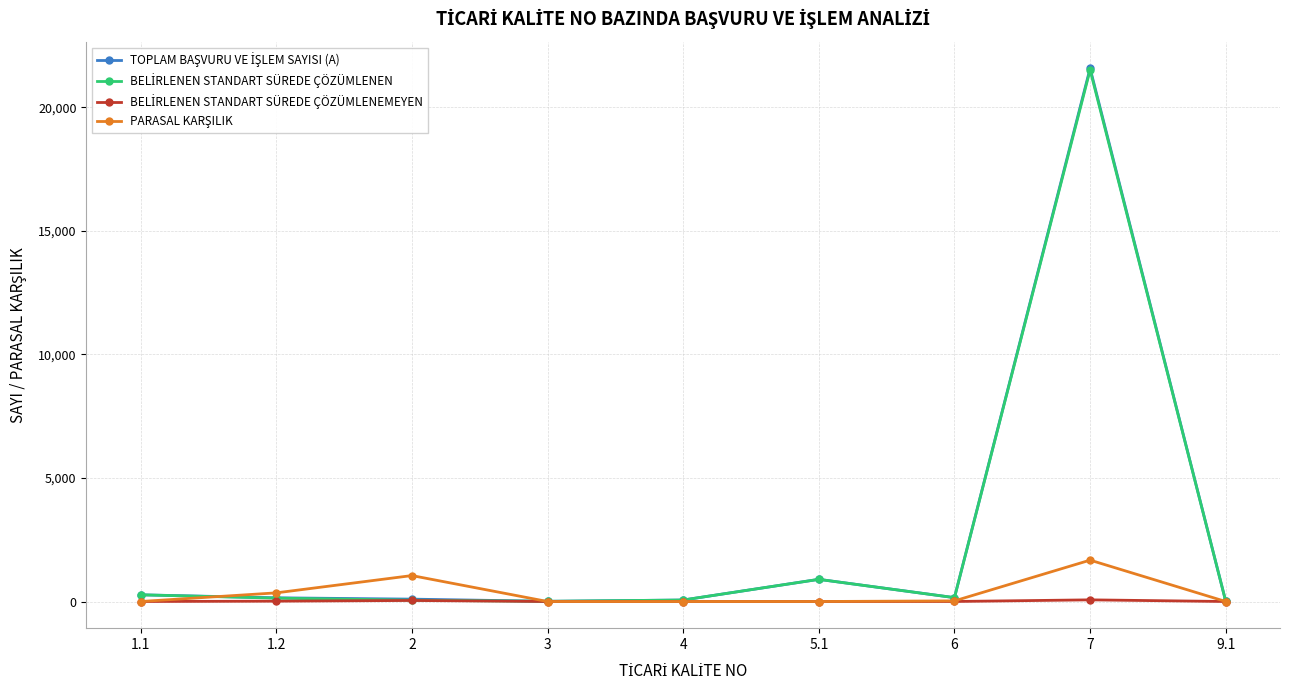

How many data points does each series have?

9